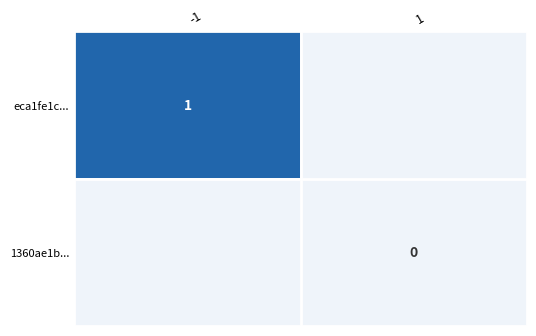

Is the value of eca1fe1c... at -1 greater than the value of 1360ae1b... at 1?

Yes